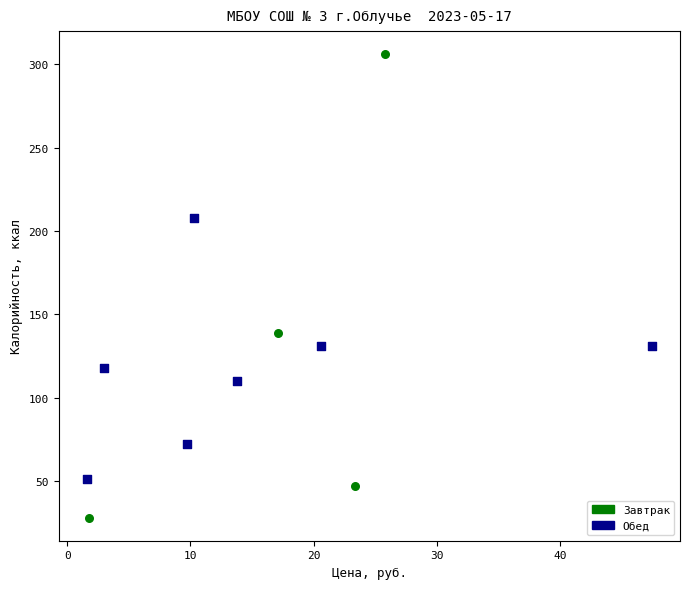

Which series has the widest spread of Y values?

Завтрак